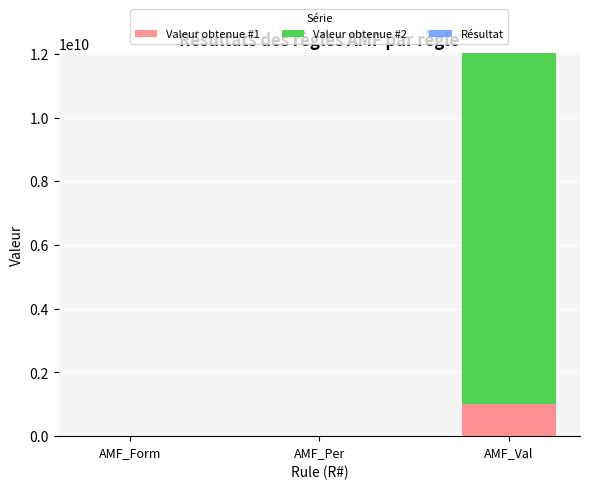

The Valeur obtenue #1 series shows 0 at AMF_Form. True or false?

True